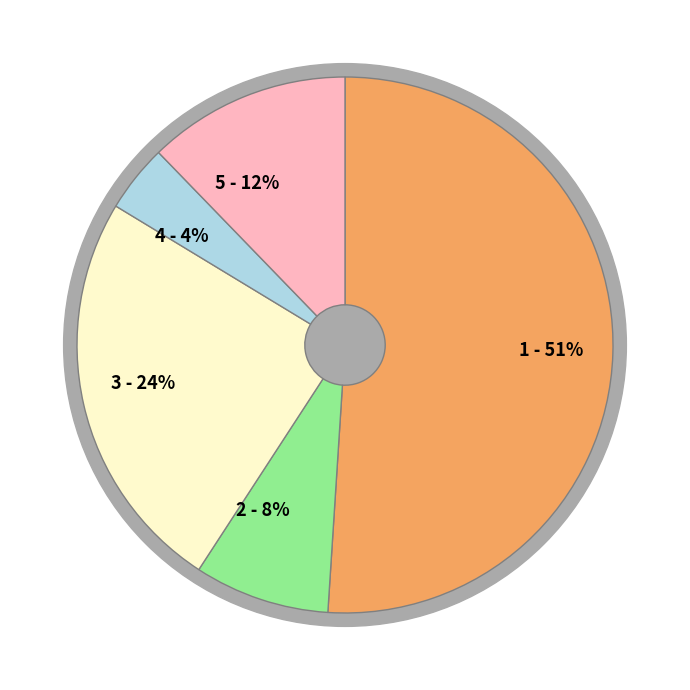

To the nearest percent, what portion does Board 5 represent?

12%